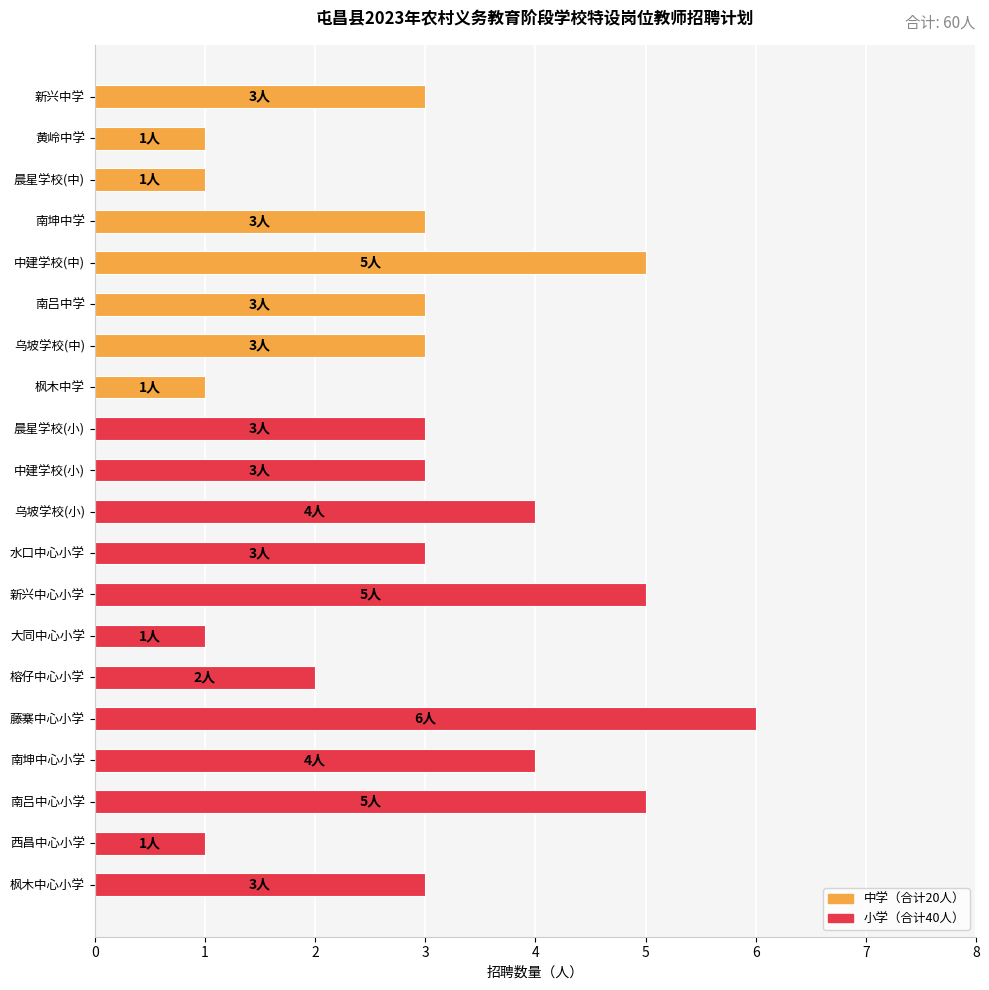

What is the maximum value shown in the chart?

6